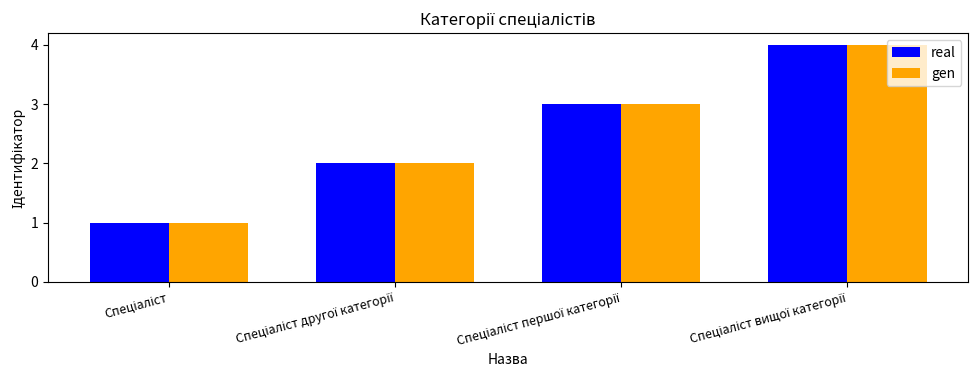

What is the sum of all real values?

10